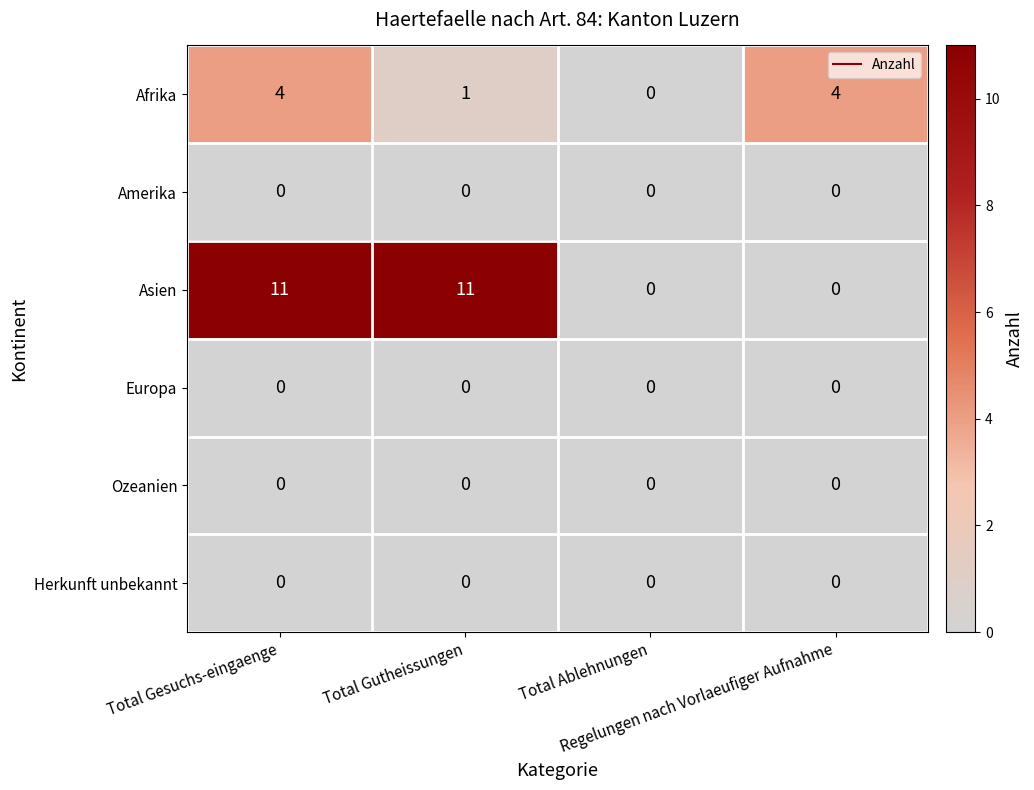

Count the Asien values in the range 0 to 11.

4